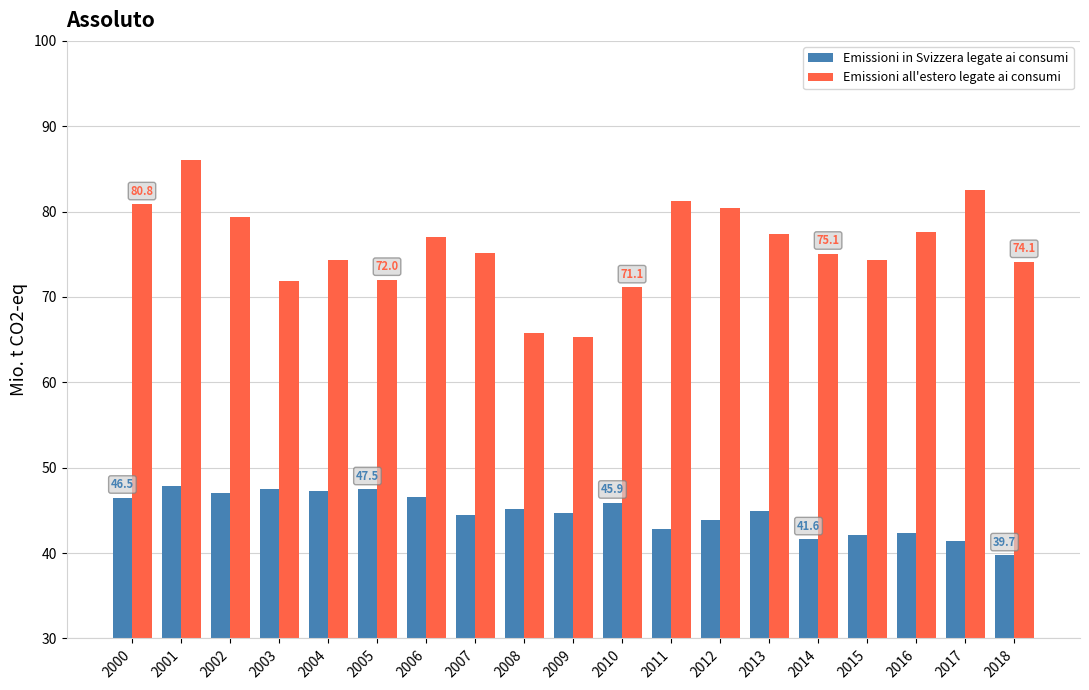

At how many categories does at least one series exceed 54?

19